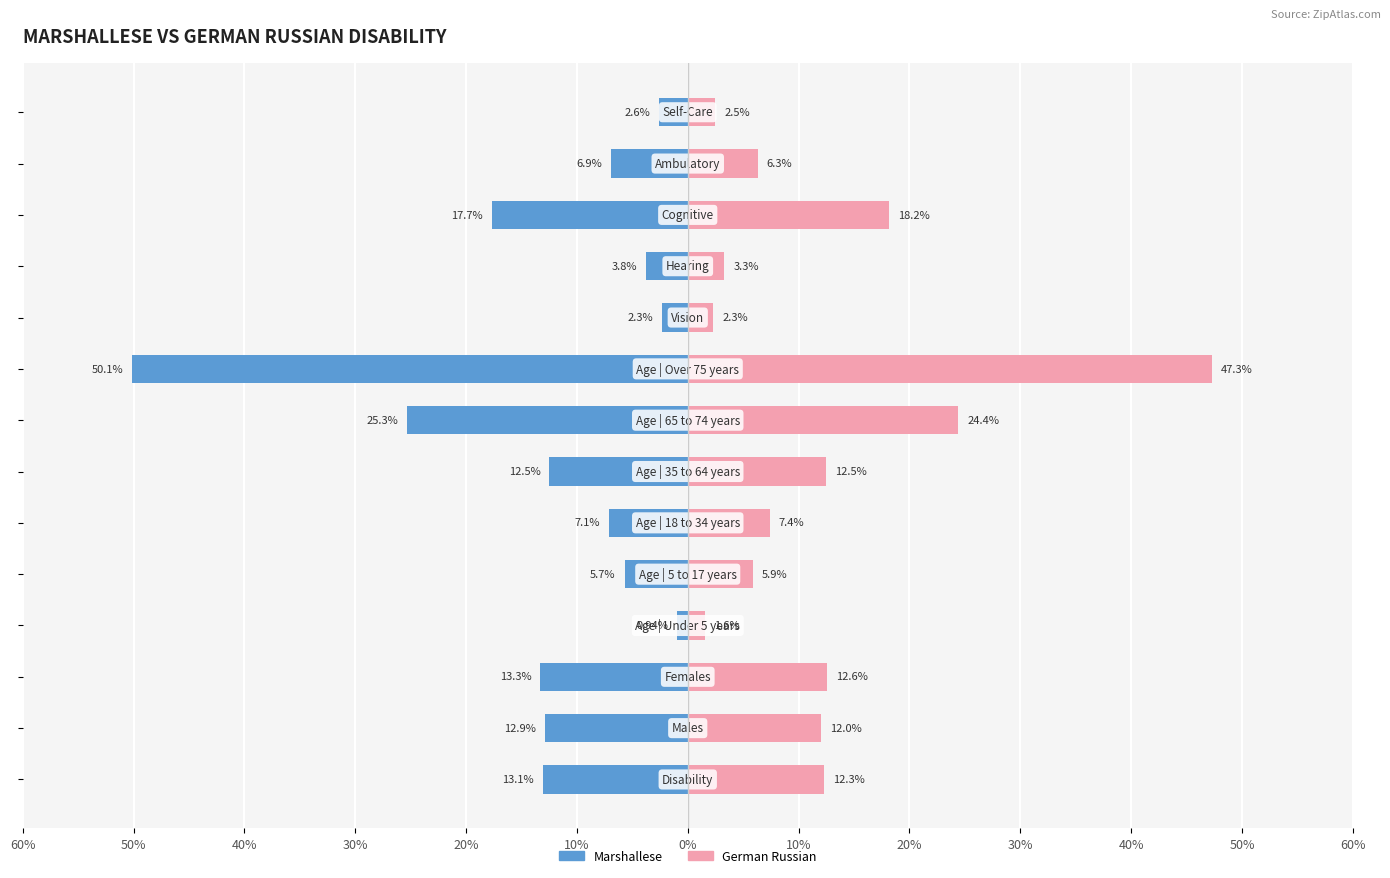

Are the bars horizontal?

Yes